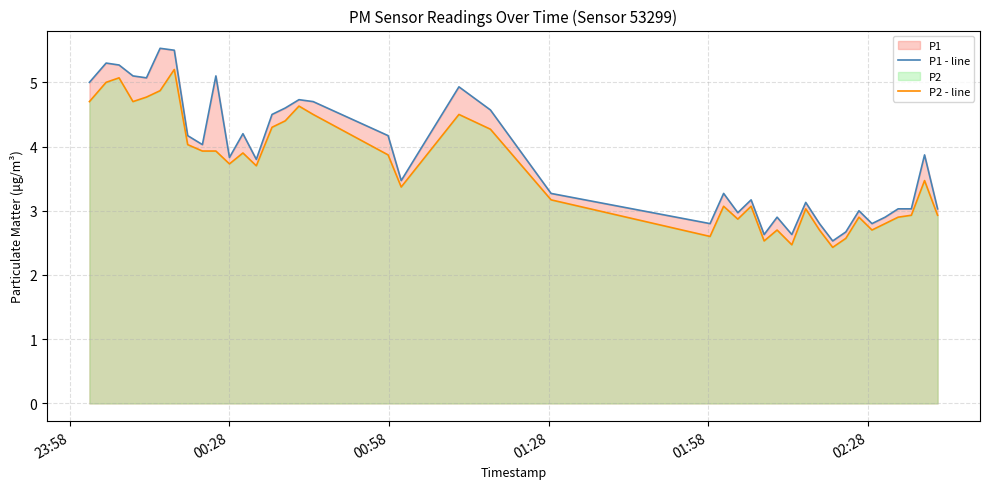

Rank the series by their maximum value, from lowest to highest.

P2 - line, P1 - line